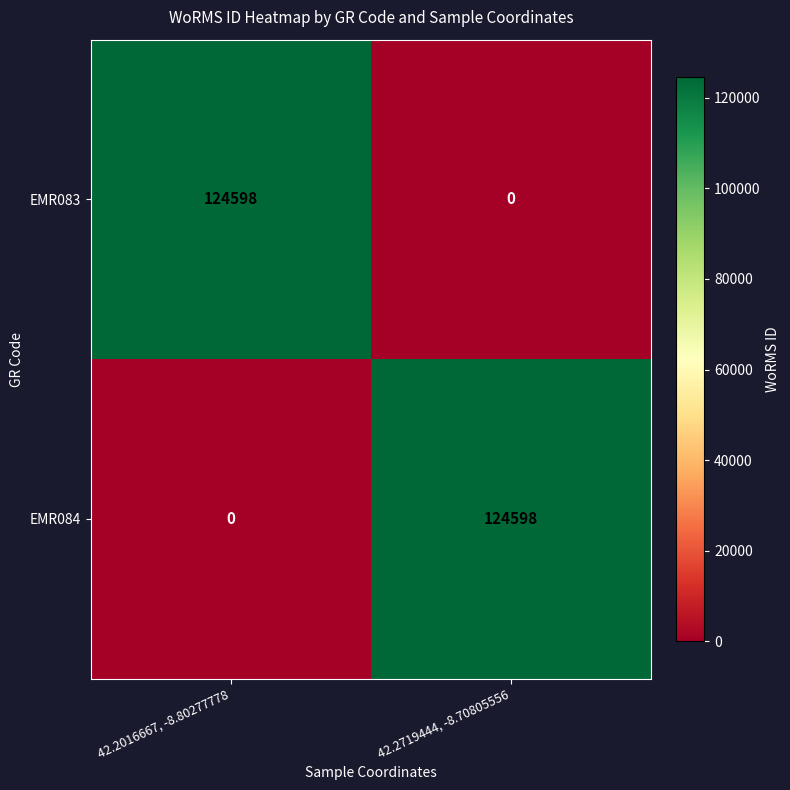

At which label does EMR083 reach its peak?

42.2016667, -8.80277778